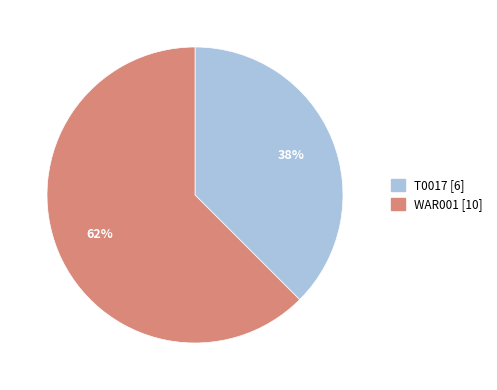

The WAR001 slice represents 52% of the pie. True or false?

False